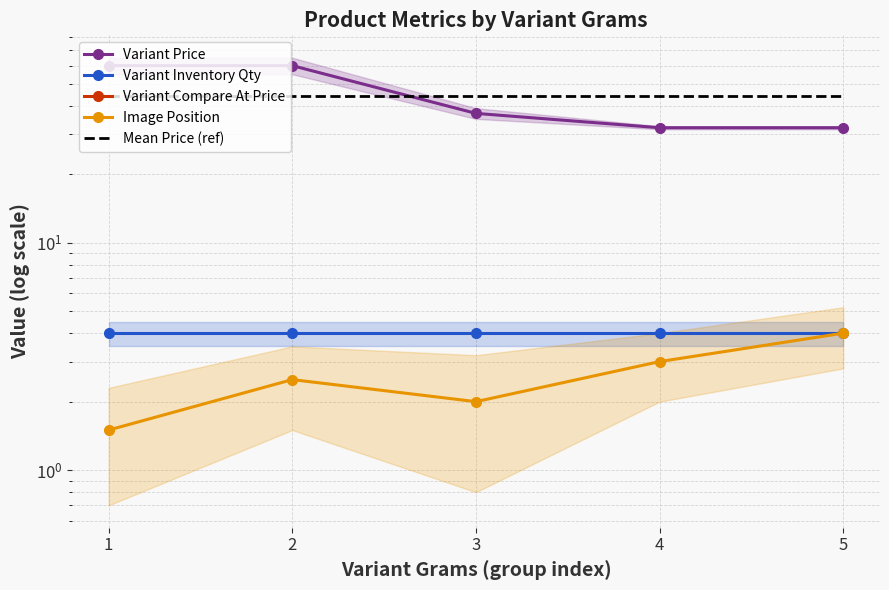

True or false: Mean Price (ref) and Variant Compare At Price cross at least once.

False